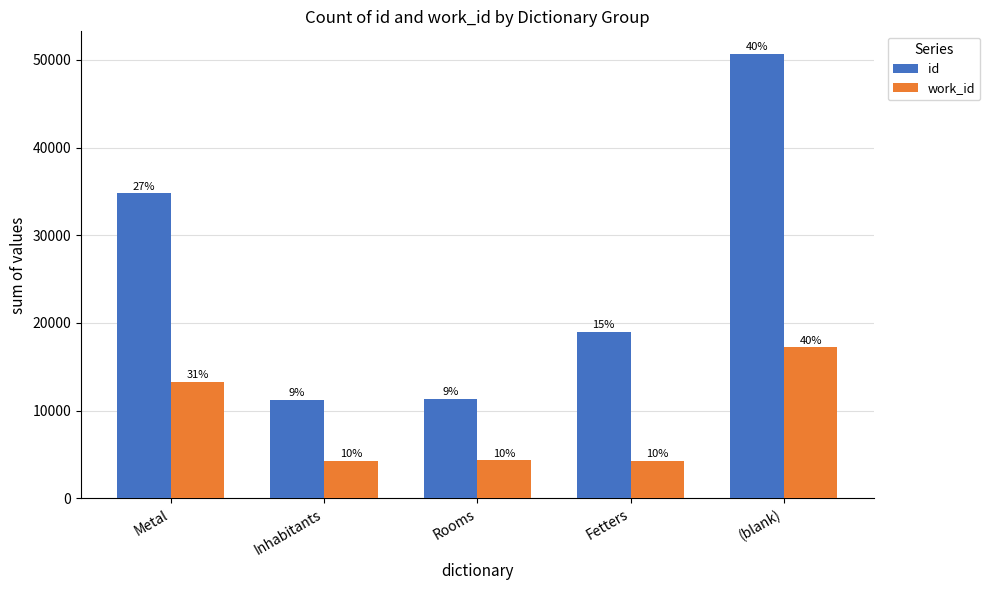

Does the chart contain stacked bars?

No